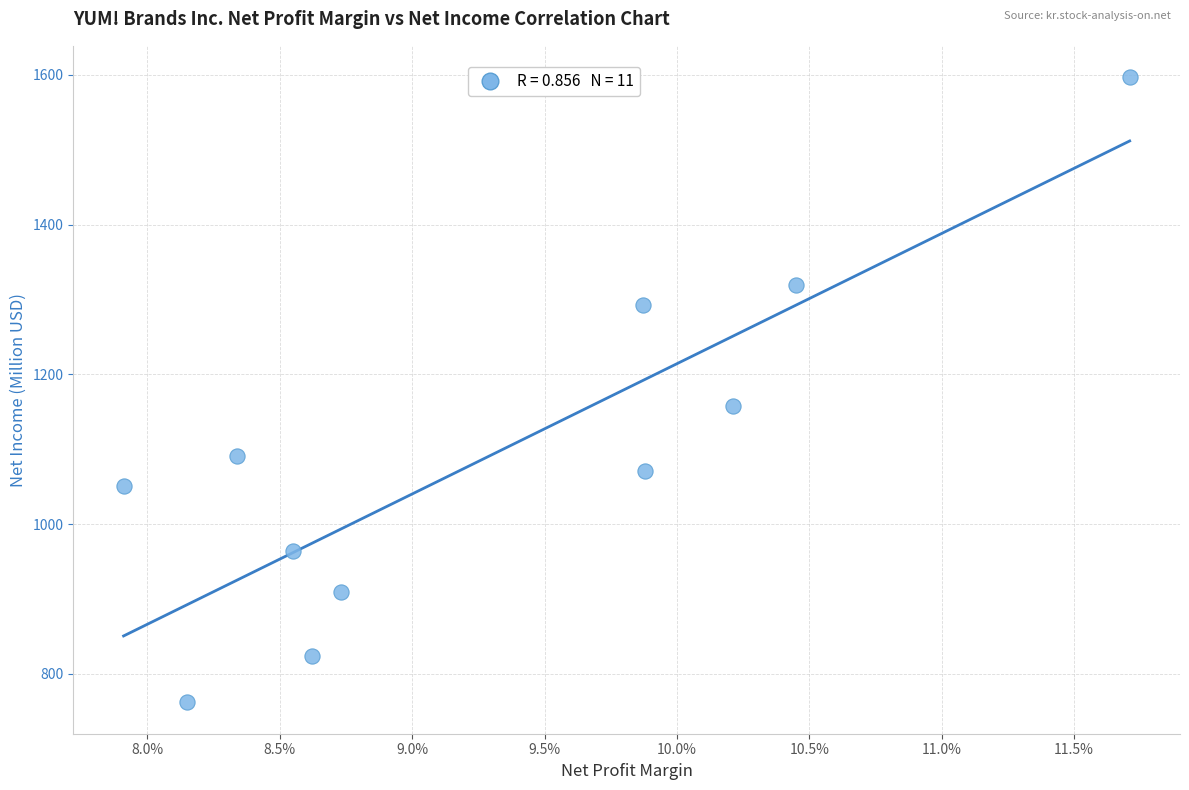

What Y value in the scatter plot is closest to 1179?

1158